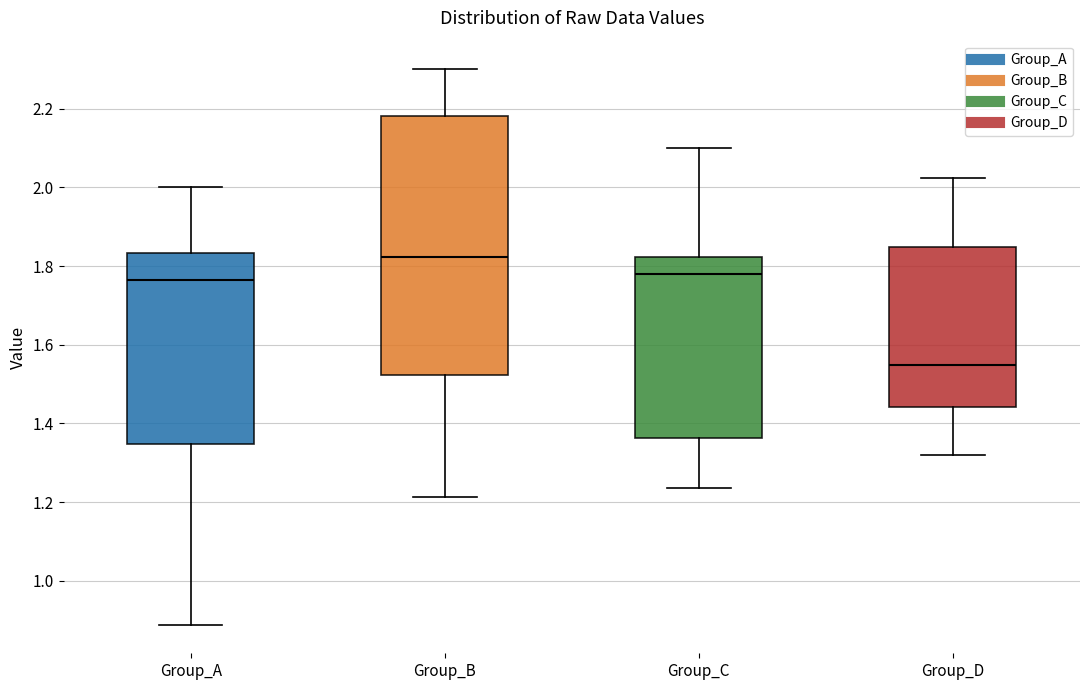

Where is the upper edge of the box for Group_B on the y-axis? The values are not printed on the chart, so give them approximately, as read against the axis.

2.18